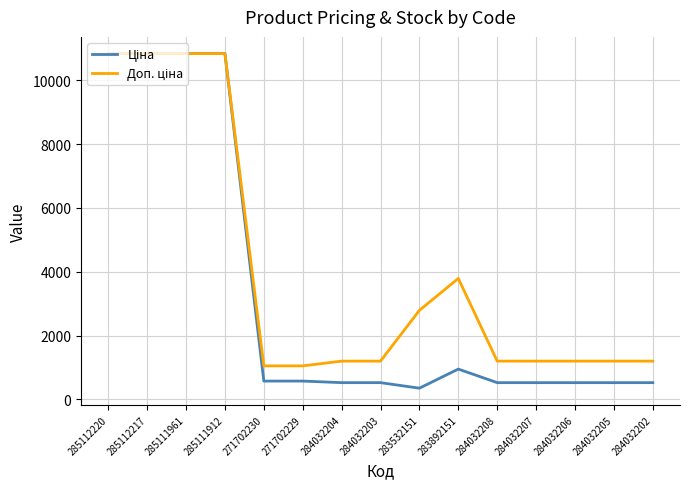

What is the maximum value shown in the chart?

10840.1